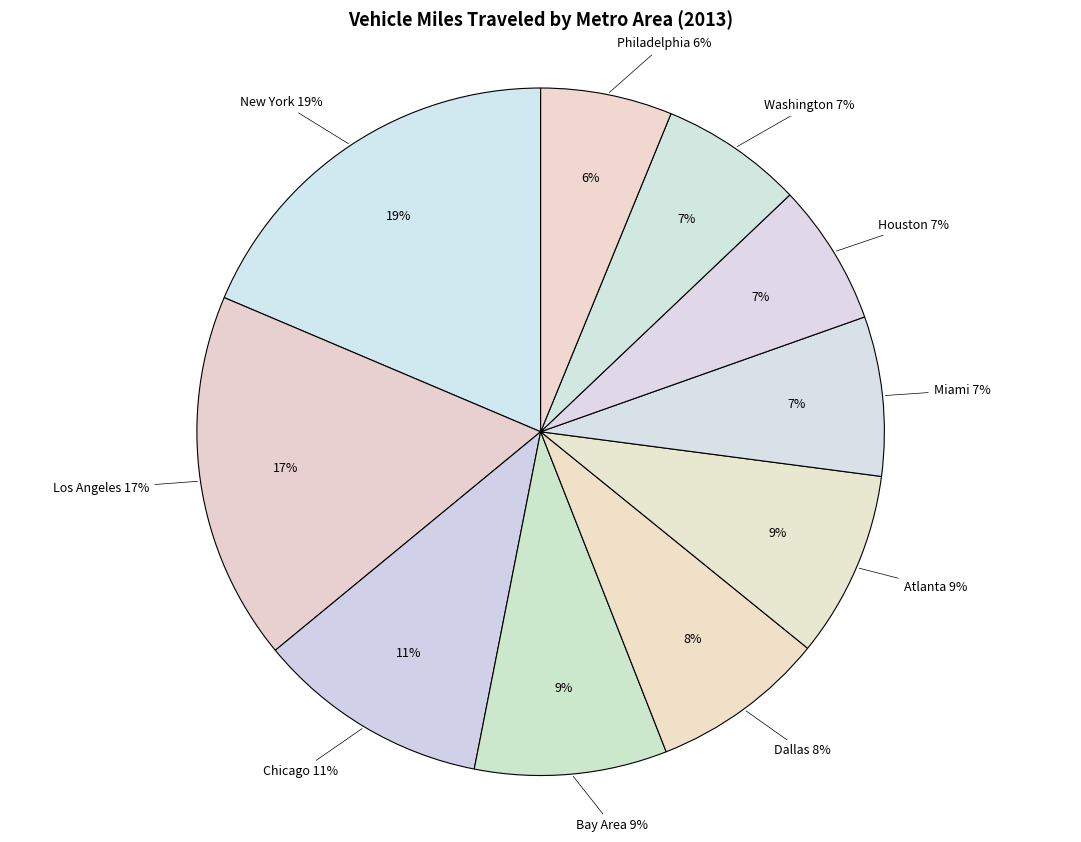

Which slice is the smallest?

Philadelphia